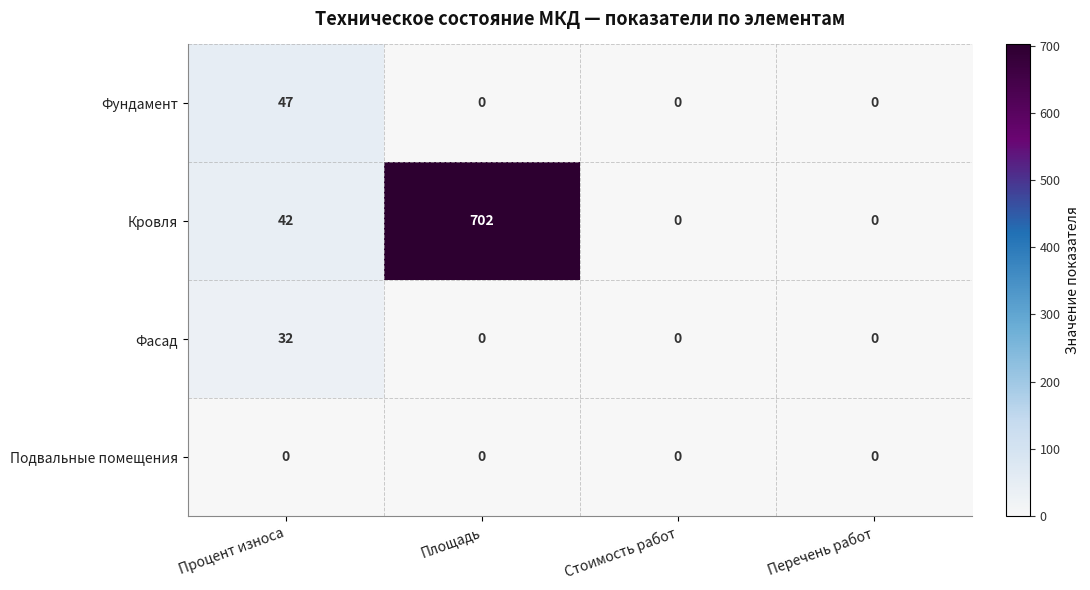

How many data points does each series have?

4